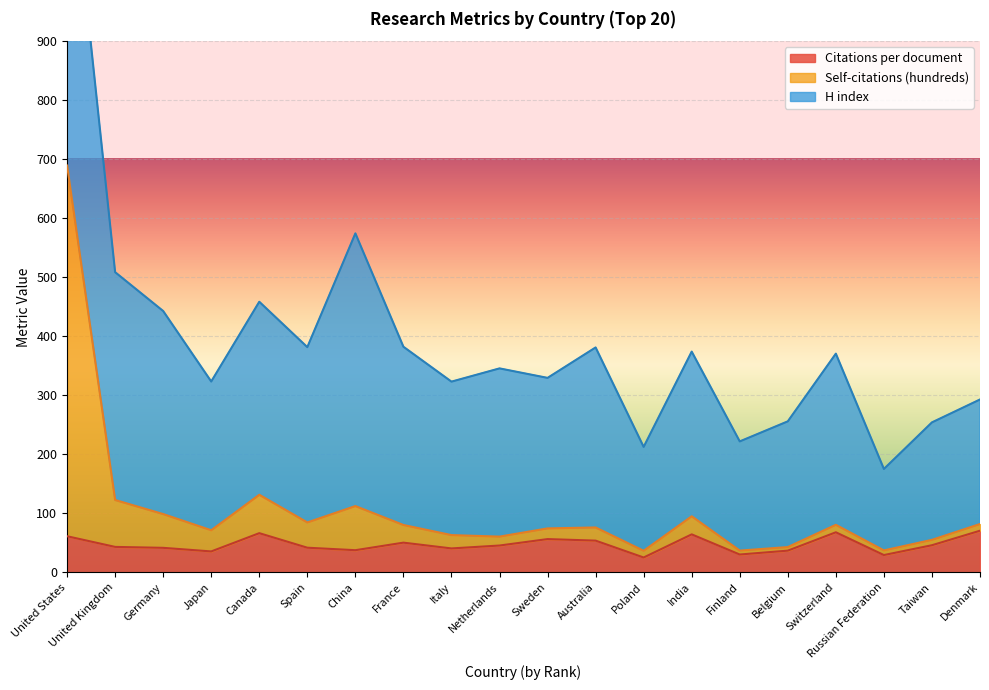

What is the maximum value for Citations per document?

70.6